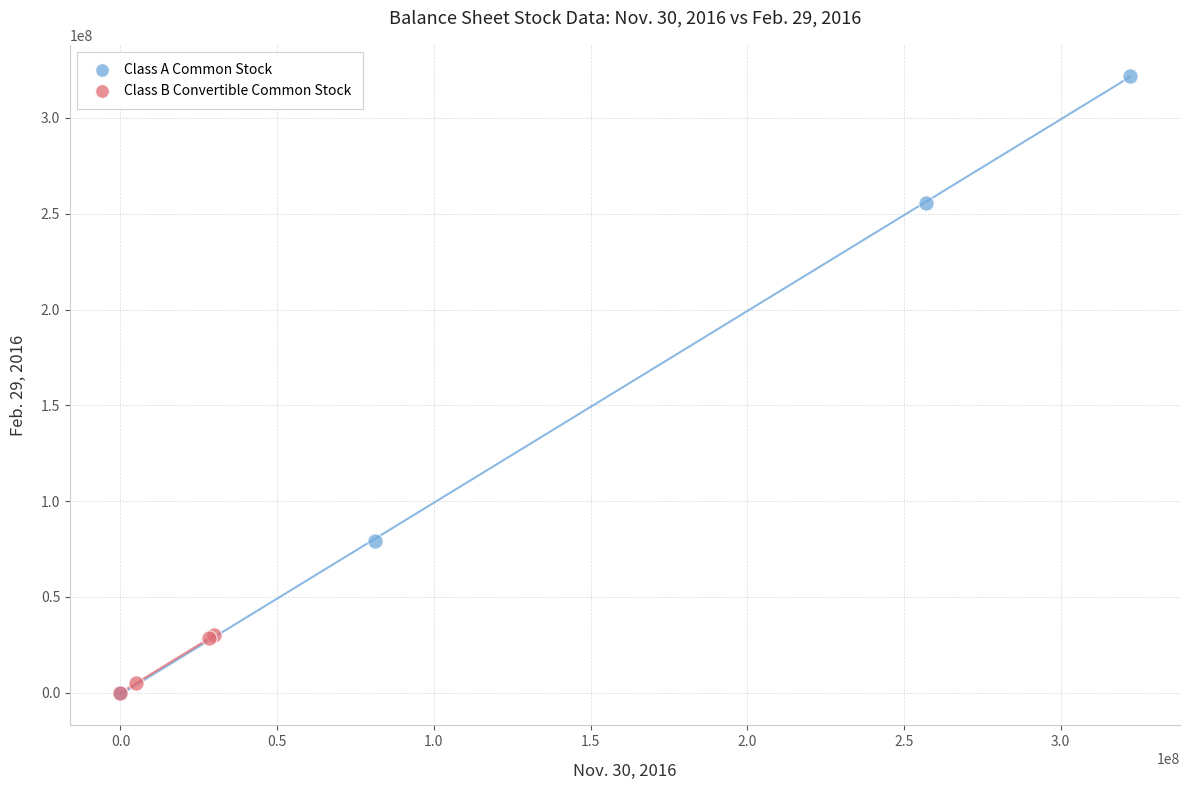

Which series reaches the maximum Y coordinate?

Class A Common Stock